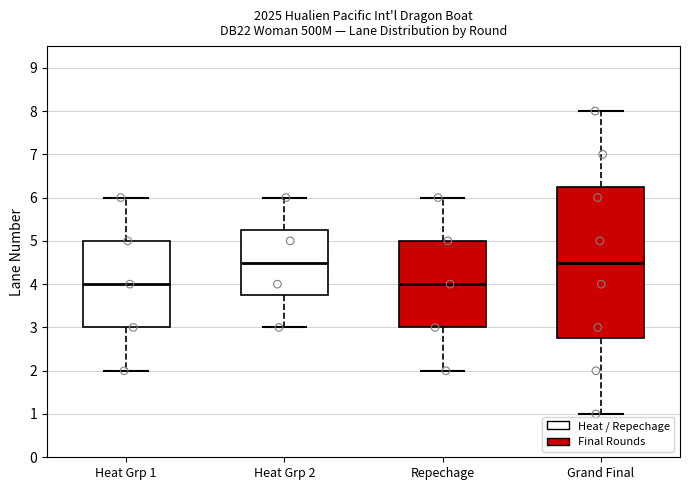

Reading left to right, read every box against the y-axis: the position of its median line, the range the box covers, and the ends of its whiskers. The values are not printed on the chart, so give them approximately, as read against the axis.

Heat Grp 1: median 4.0, box 3.0 to 5.0, whiskers 2.0 to 6.0
Heat Grp 2: median 4.5, box 3.8 to 5.3, whiskers 3.0 to 6.0
Repechage: median 4.0, box 3.0 to 5.0, whiskers 2.0 to 6.0
Grand Final: median 4.5, box 2.8 to 6.3, whiskers 1.0 to 8.0